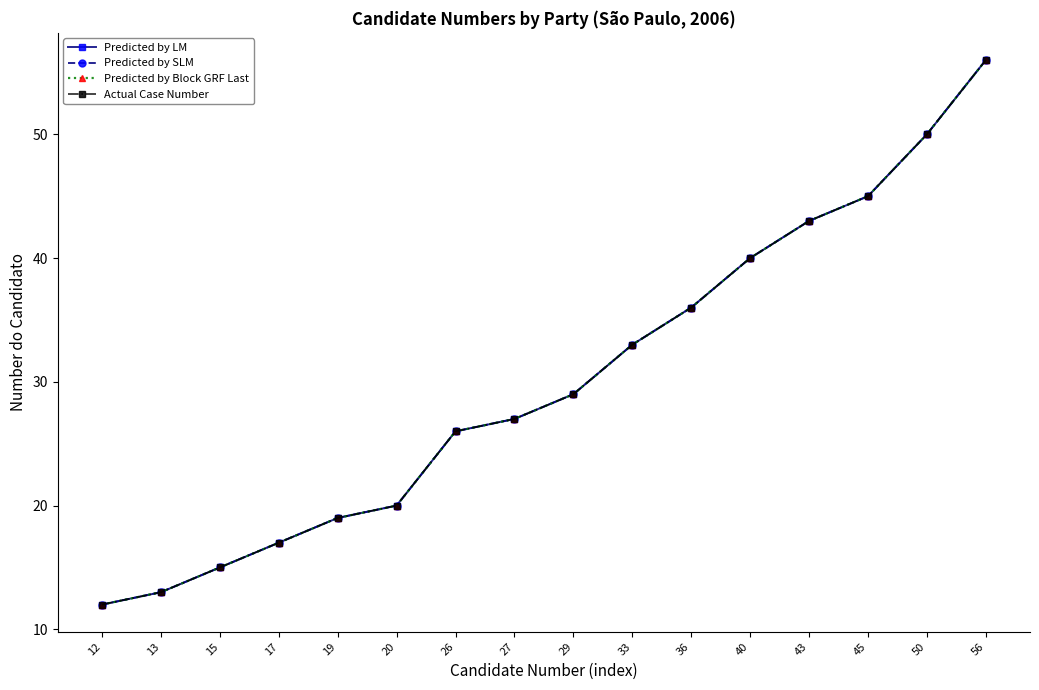

Between 12 and 45, which series saw the biggest shift?

Predicted by LM